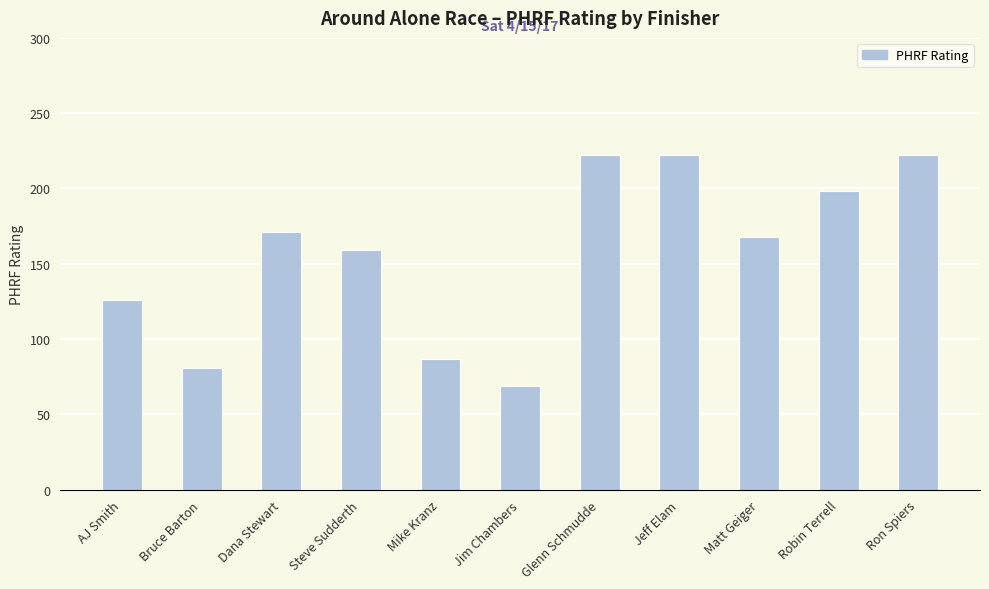

How many bars are there in total?

11